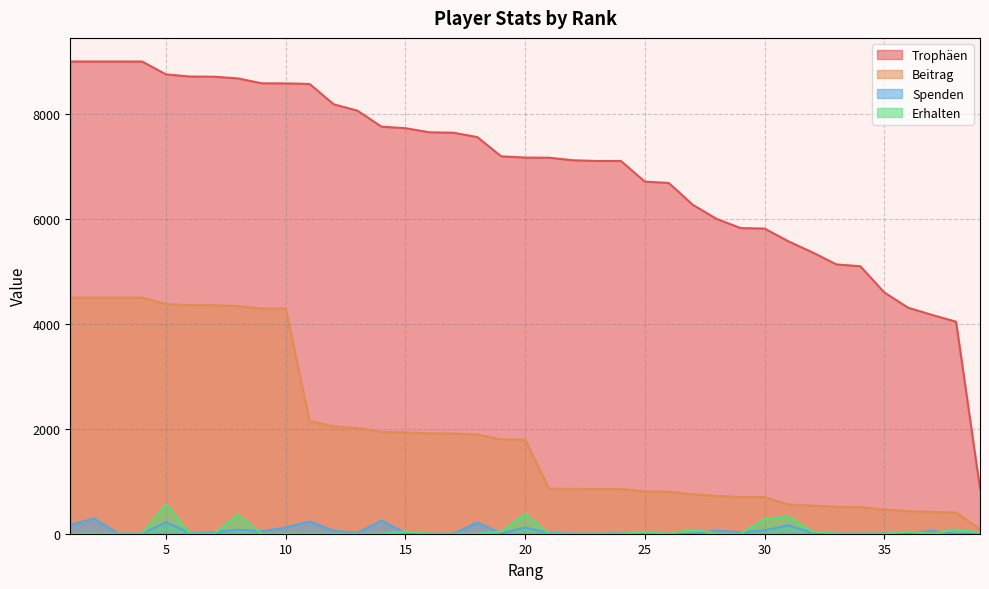

Does the chart display data point markers on the line(s)?

No